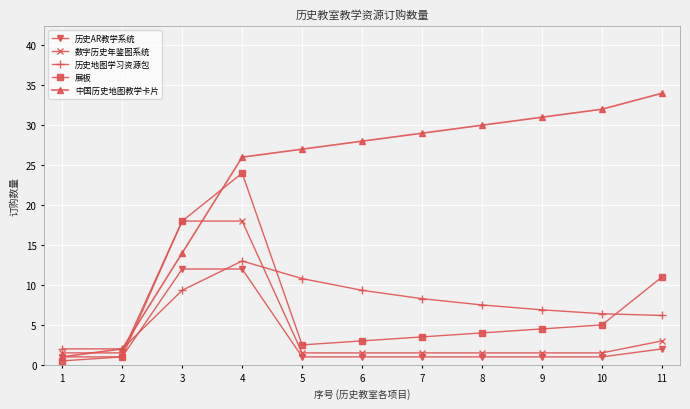

Which series has the largest range (max minus min)?

中国历史地图教学卡片